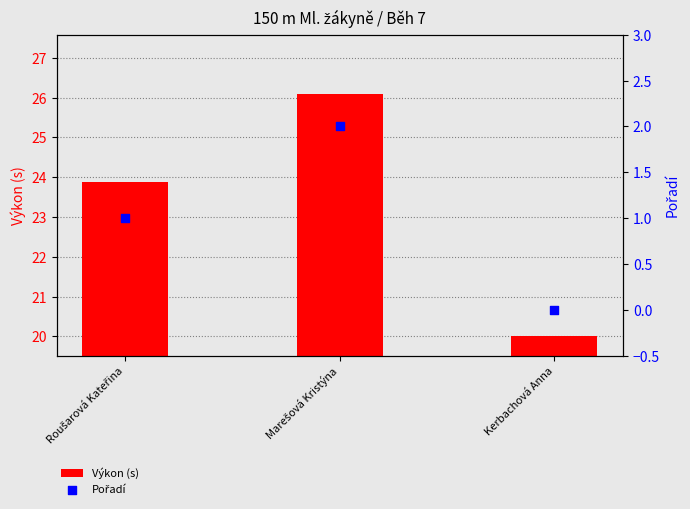

Which series has the largest Y range (max minus min)?

Výkon (s)